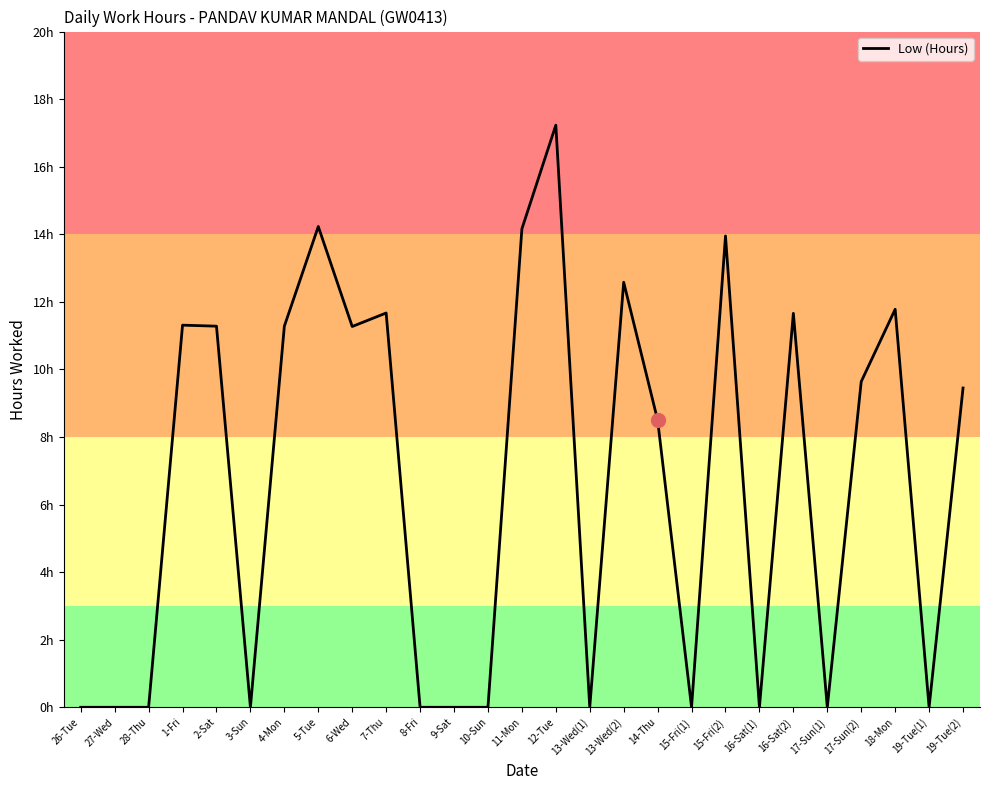

How many interior local peaks (higher than both neighbors) does the data have?

8